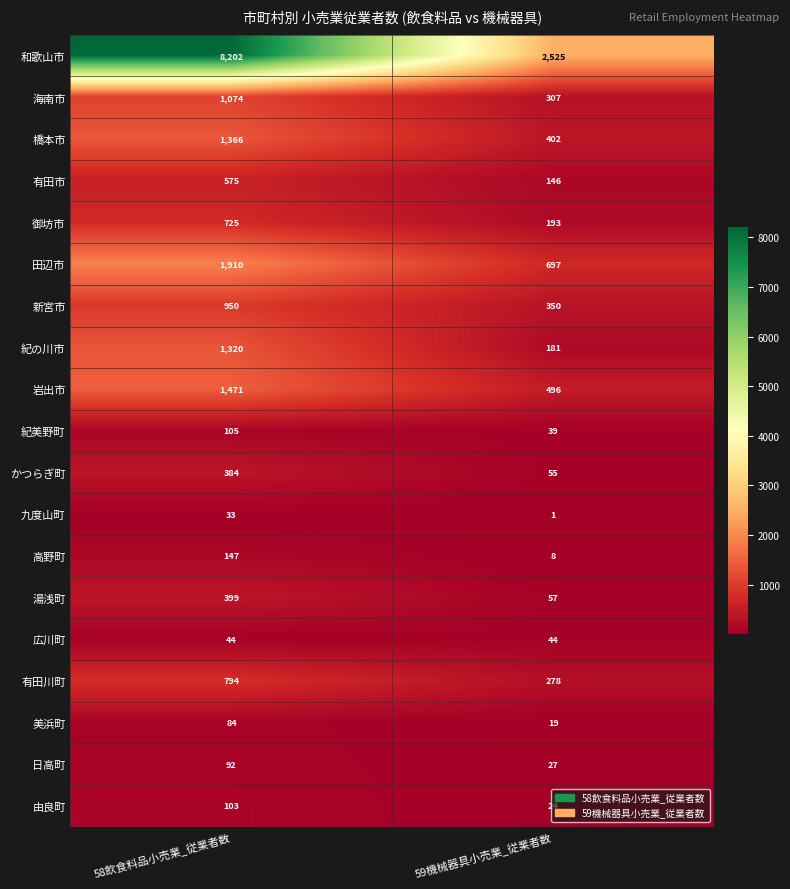

What is the minimum value for 湯浅町?

57